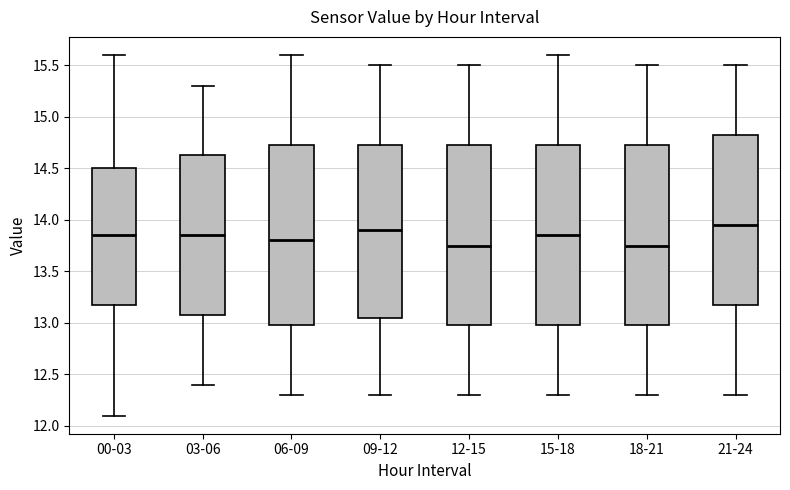

Reading left to right, read every box against the y-axis: the position of its median line, the range the box covers, and the ends of its whiskers. The values are not printed on the chart, so give them approximately, as read against the axis.

00-03: median 13.85, box 13.20 to 14.50, whiskers 12.10 to 15.60
03-06: median 13.85, box 13.10 to 14.65, whiskers 12.40 to 15.30
06-09: median 13.80, box 13.00 to 14.75, whiskers 12.30 to 15.60
09-12: median 13.90, box 13.05 to 14.75, whiskers 12.30 to 15.50
12-15: median 13.75, box 13.00 to 14.75, whiskers 12.30 to 15.50
15-18: median 13.85, box 13.00 to 14.75, whiskers 12.30 to 15.60
18-21: median 13.75, box 13.00 to 14.75, whiskers 12.30 to 15.50
21-24: median 13.95, box 13.20 to 14.85, whiskers 12.30 to 15.50